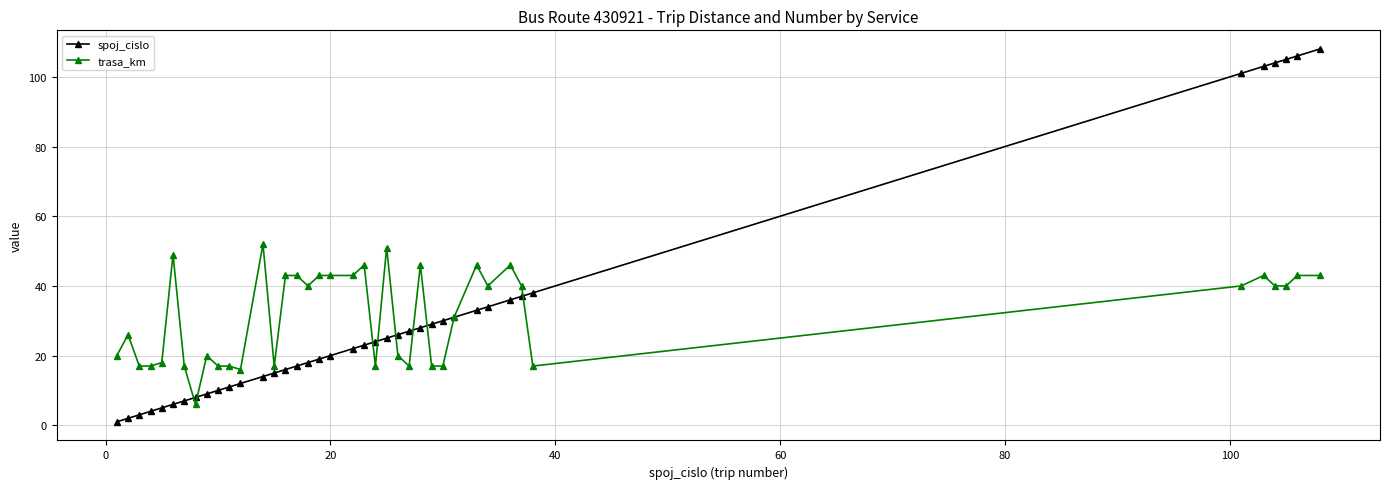

Does the chart have visible grid lines?

Yes